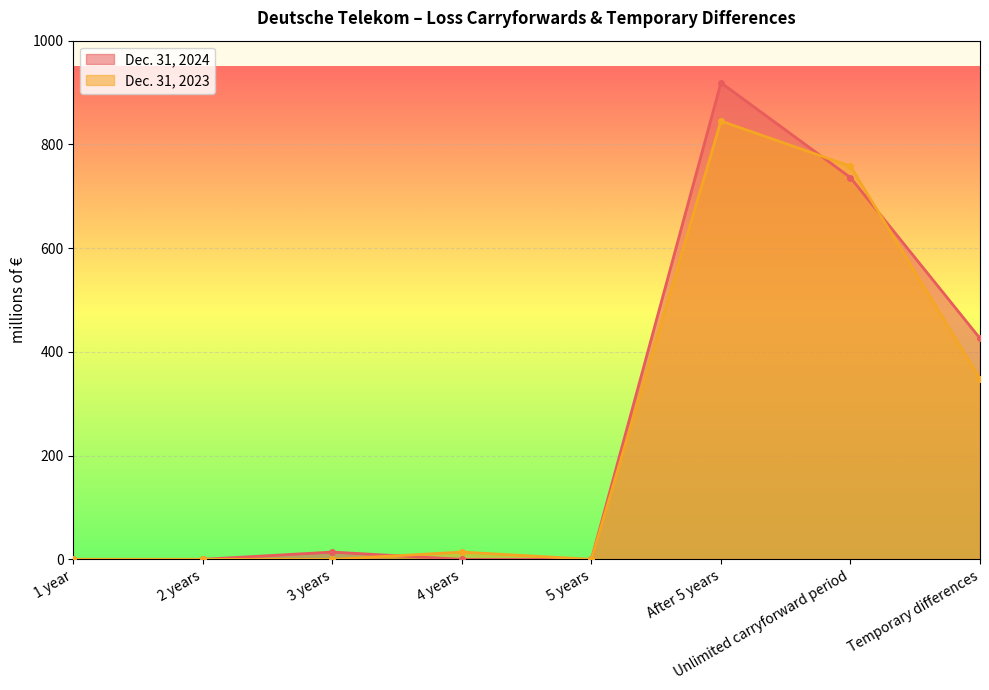

What is the sum of the Dec. 31, 2023 values at 2 years and After 5 years?

845